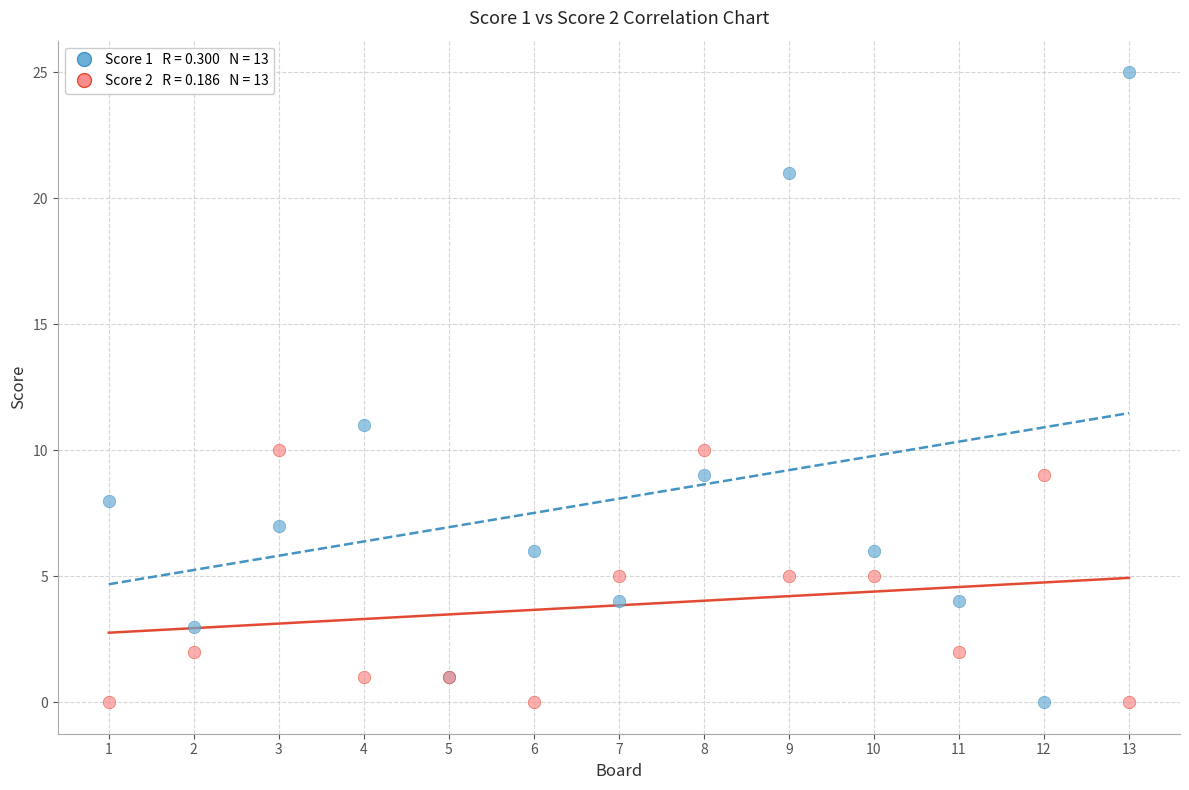

Across all series, what Y value is closest to 12?

11